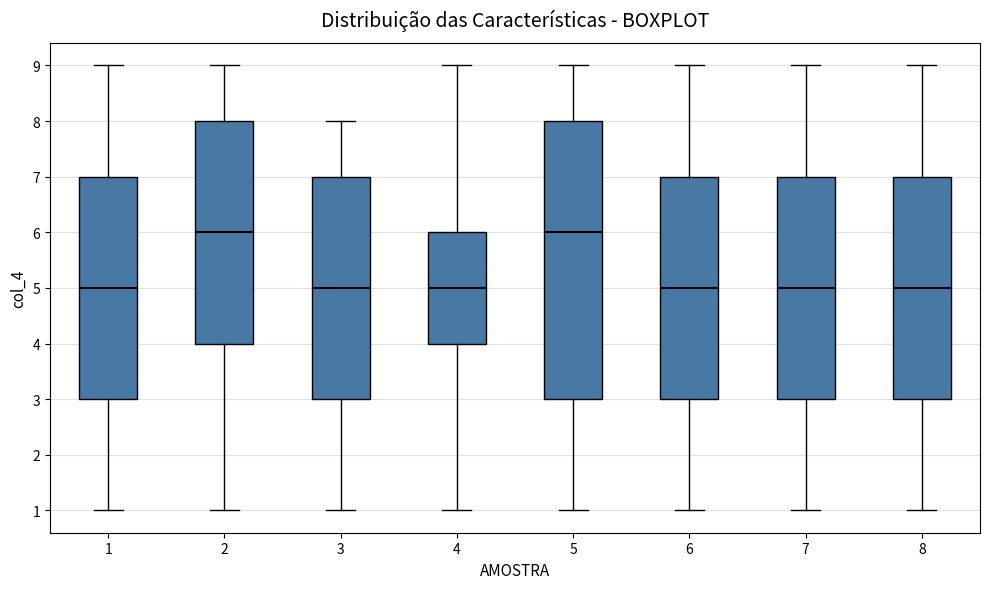

Which box is the tallest, from its lower edge to its upper edge?

5